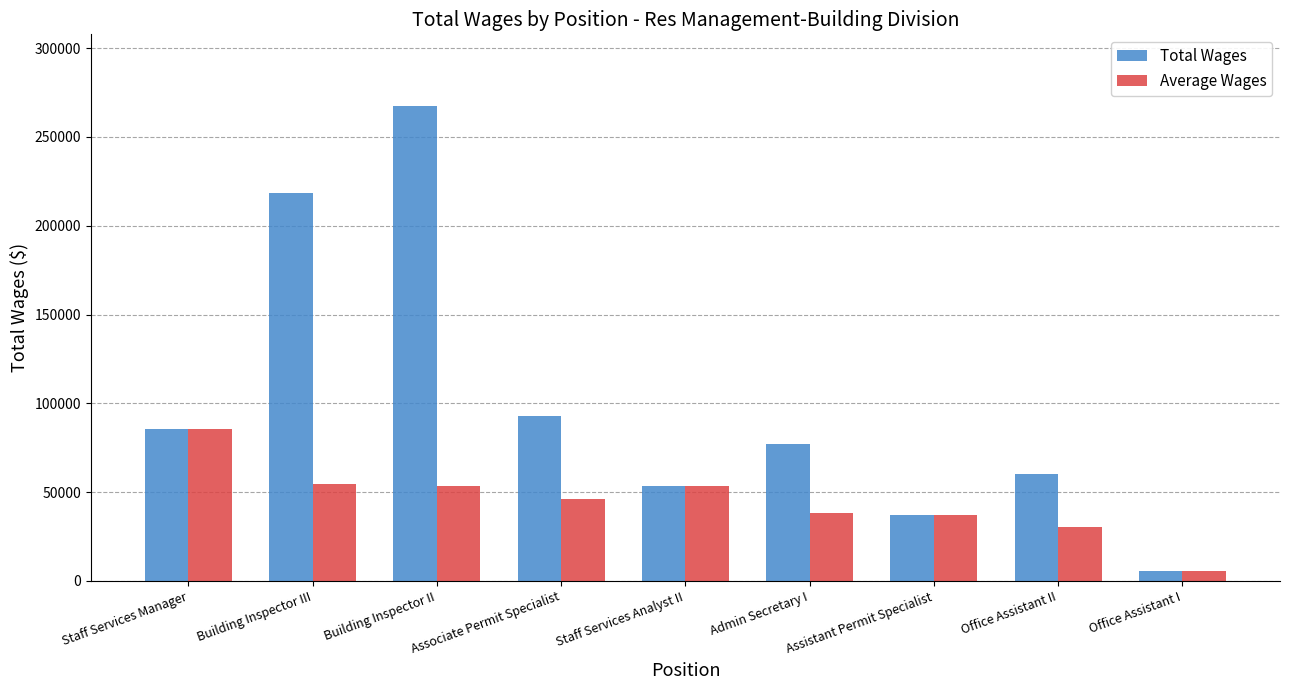

At Associate Permit Specialist, list the series in order from smallest to largest.

Average Wages, Total Wages